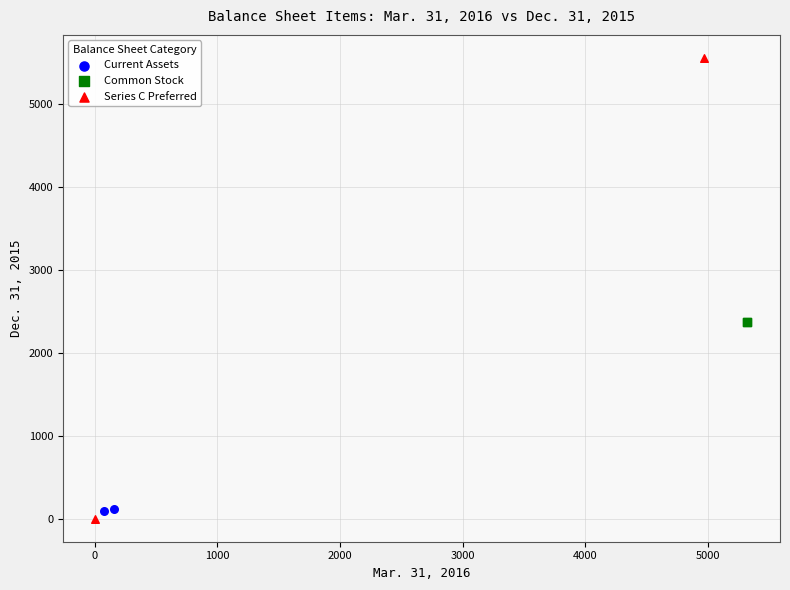

What are all the series names shown in the legend?

Current Assets, Common Stock, Series C Preferred